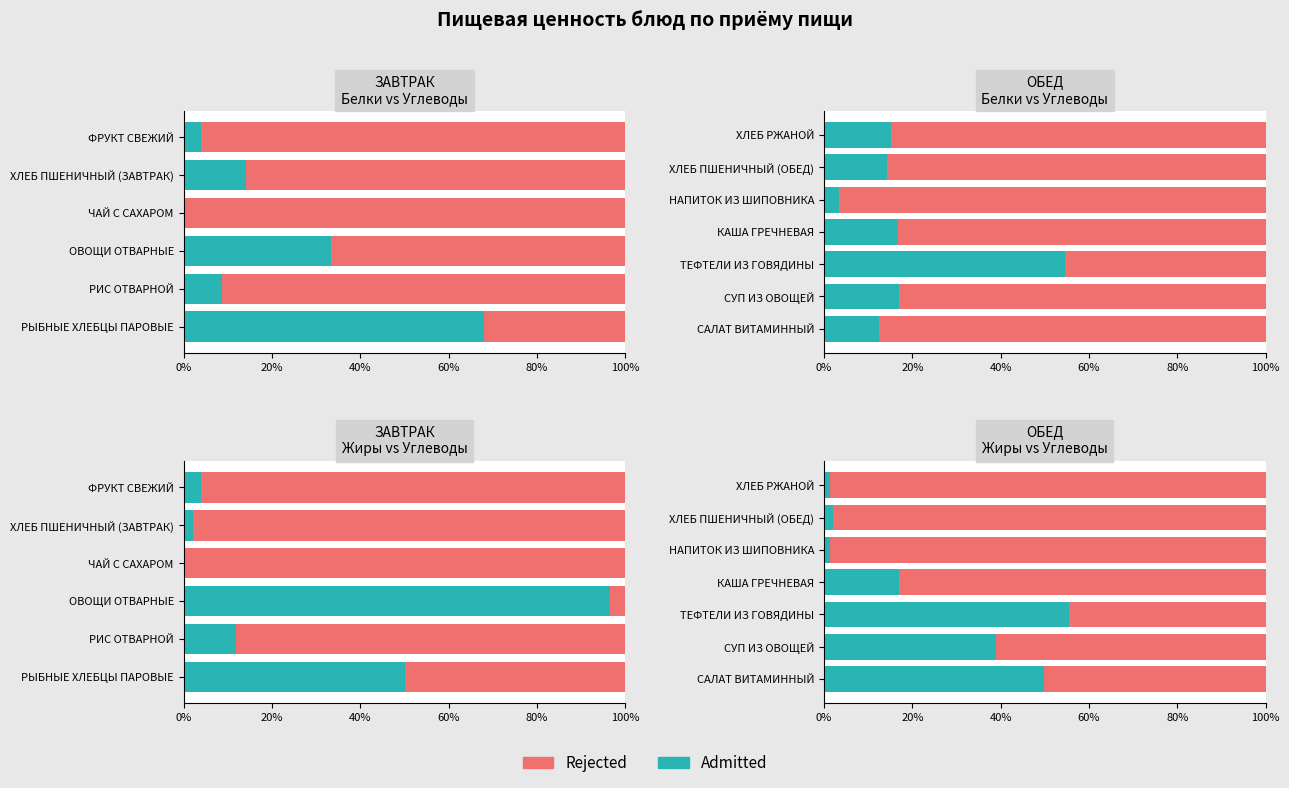

The value of Admitted at ЧАЙ С САХАРОМ is 0.0. True or false?

True